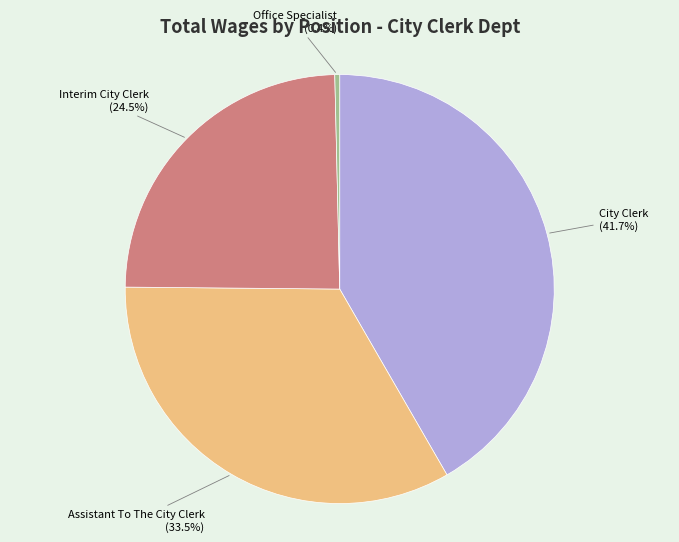

Is there a majority slice in this chart?

No